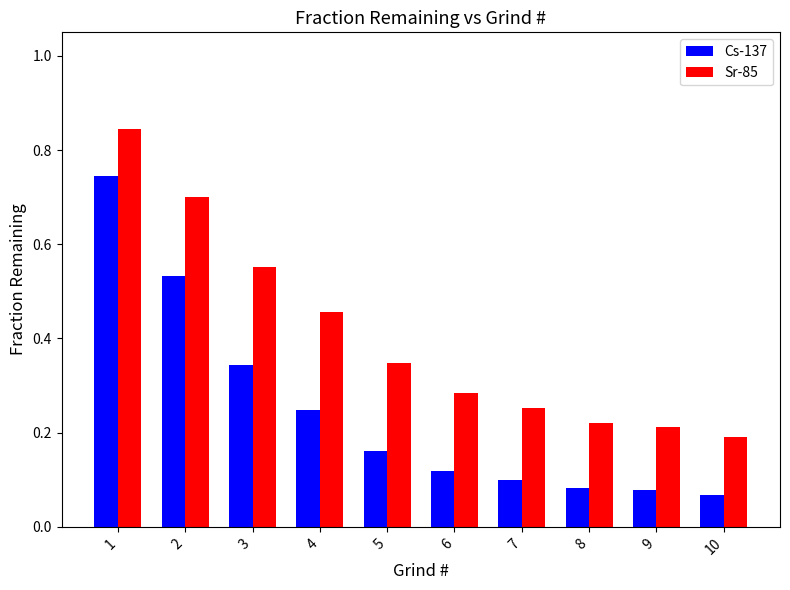

Where is Sr-85 nearest to the value 0?

10